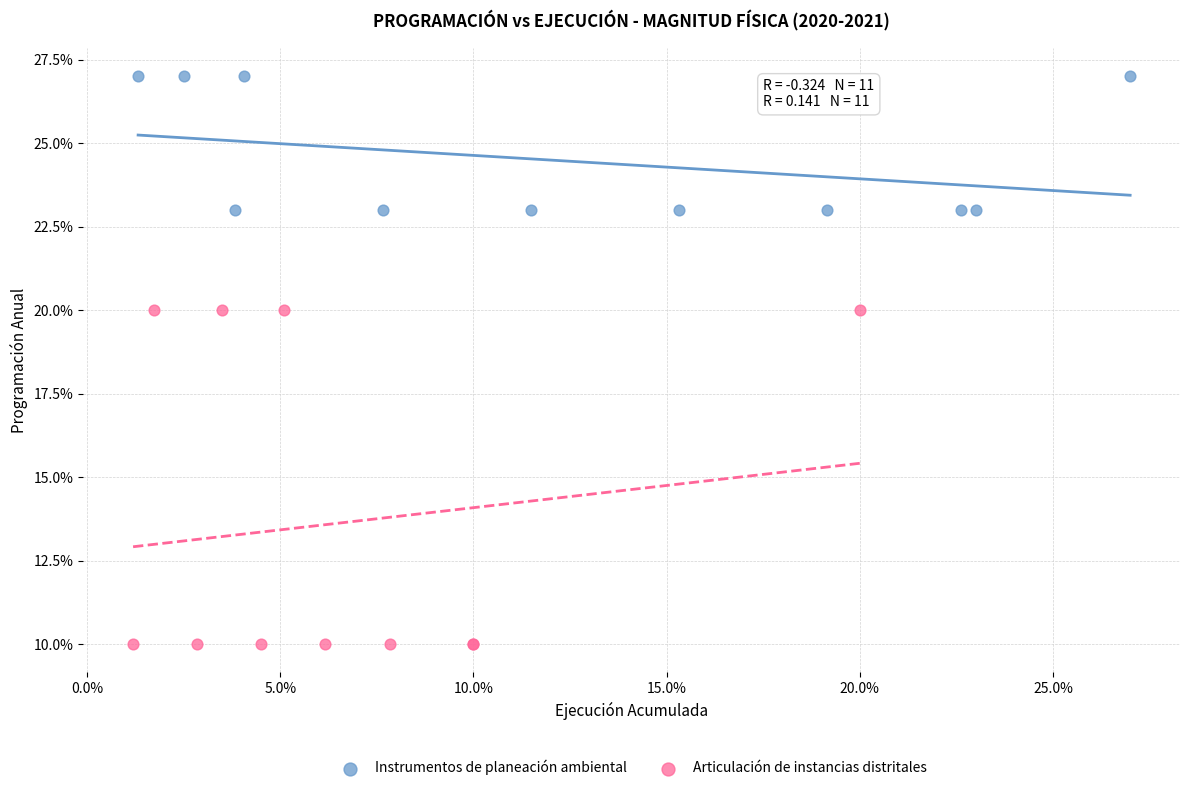

What are all the series names shown in the legend?

Instrumentos de planeación ambiental, Articulación de instancias distritales